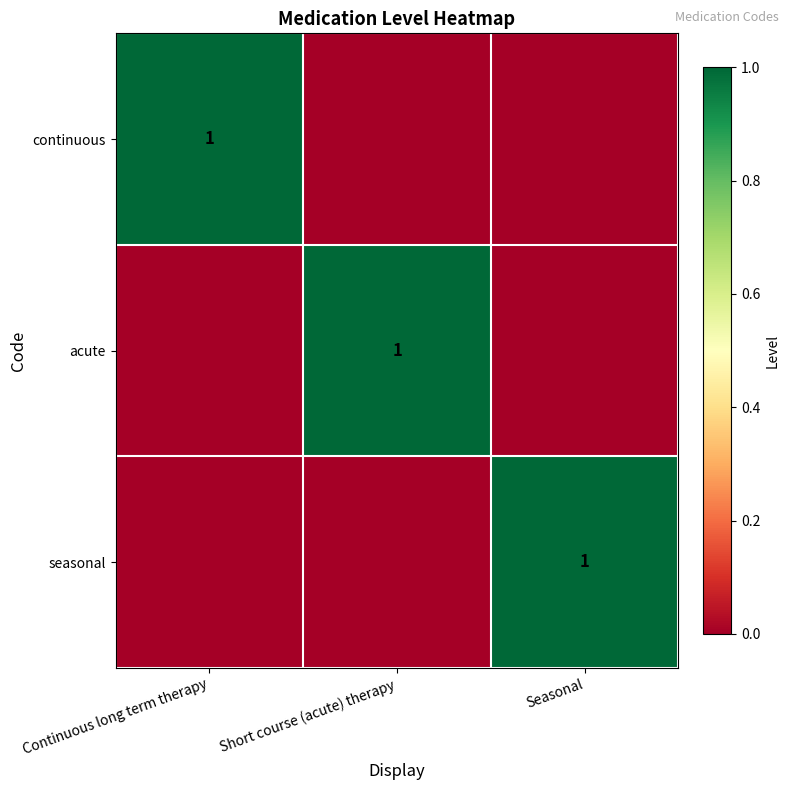

True or false: continuous has a value of 1 at Continuous long term therapy.

True